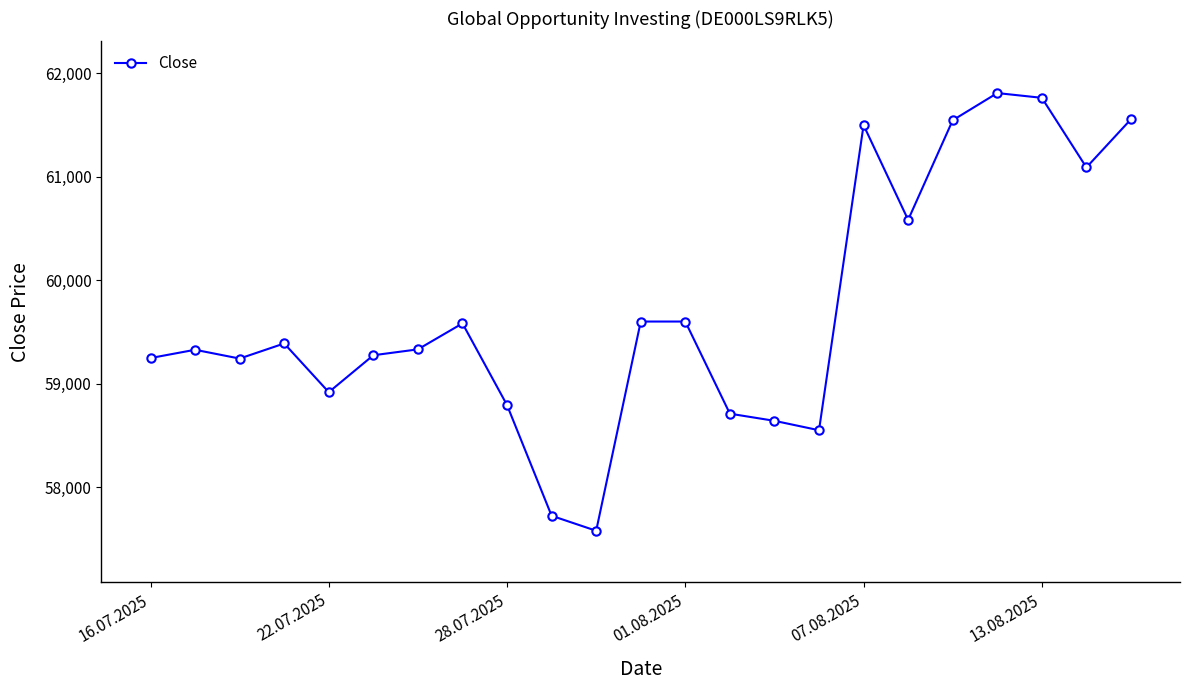

What is the difference between the maximum and minimum values?

4232